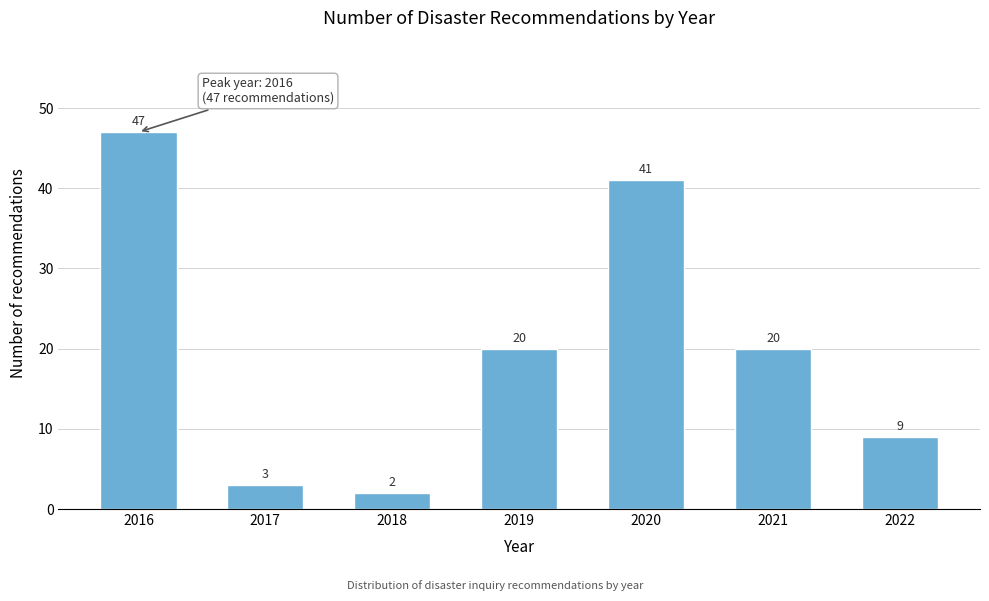

Reading right to left, transcribe all the data shown in this chart.

9	20	41	20	2	3	47